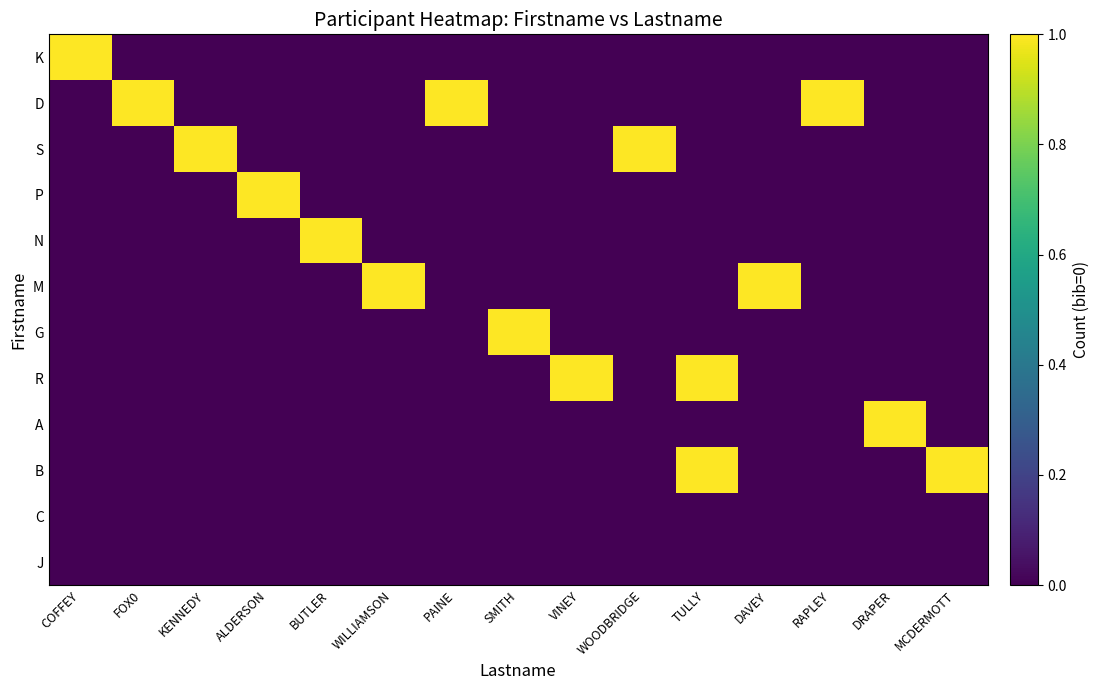

What is the spread (max minus min) of values at ALDERSON?

1